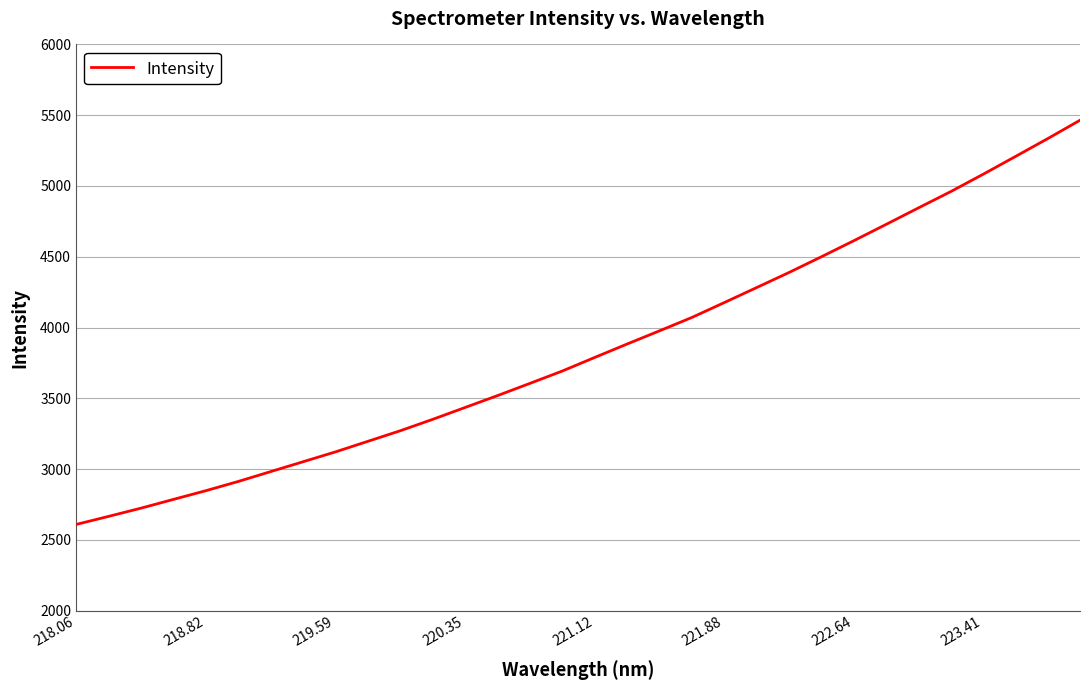

What is the smallest value displayed?

2608.6